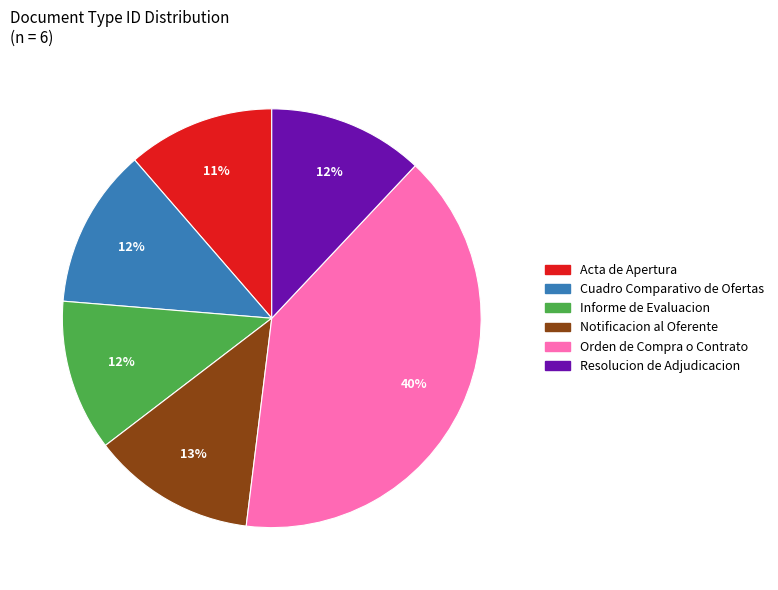

How many segments does this pie chart have?

6